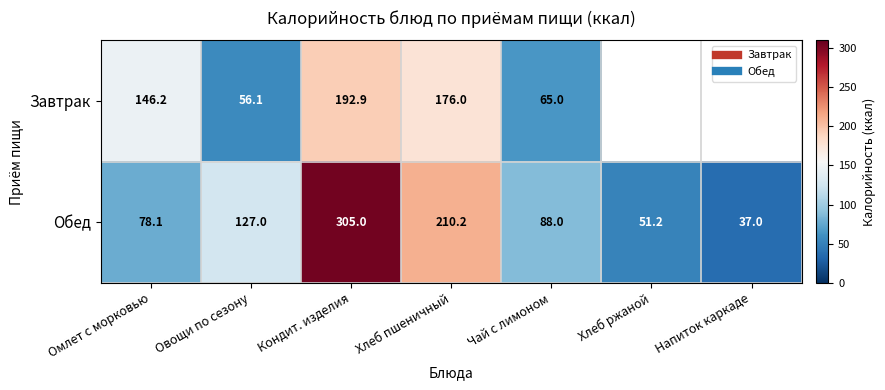

How many values in the Завтрак series are below 65?

3